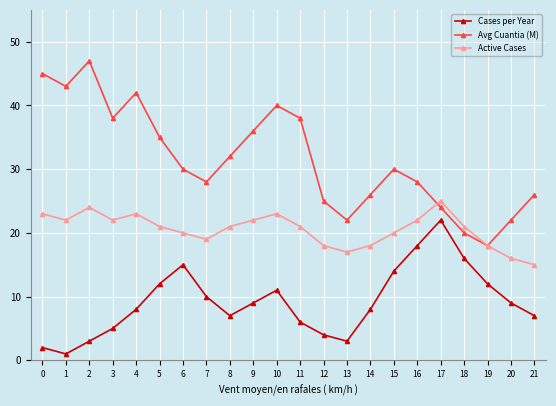

What is the approximate value of Avg Cuantia (M) at 18, to the nearest 5?

20